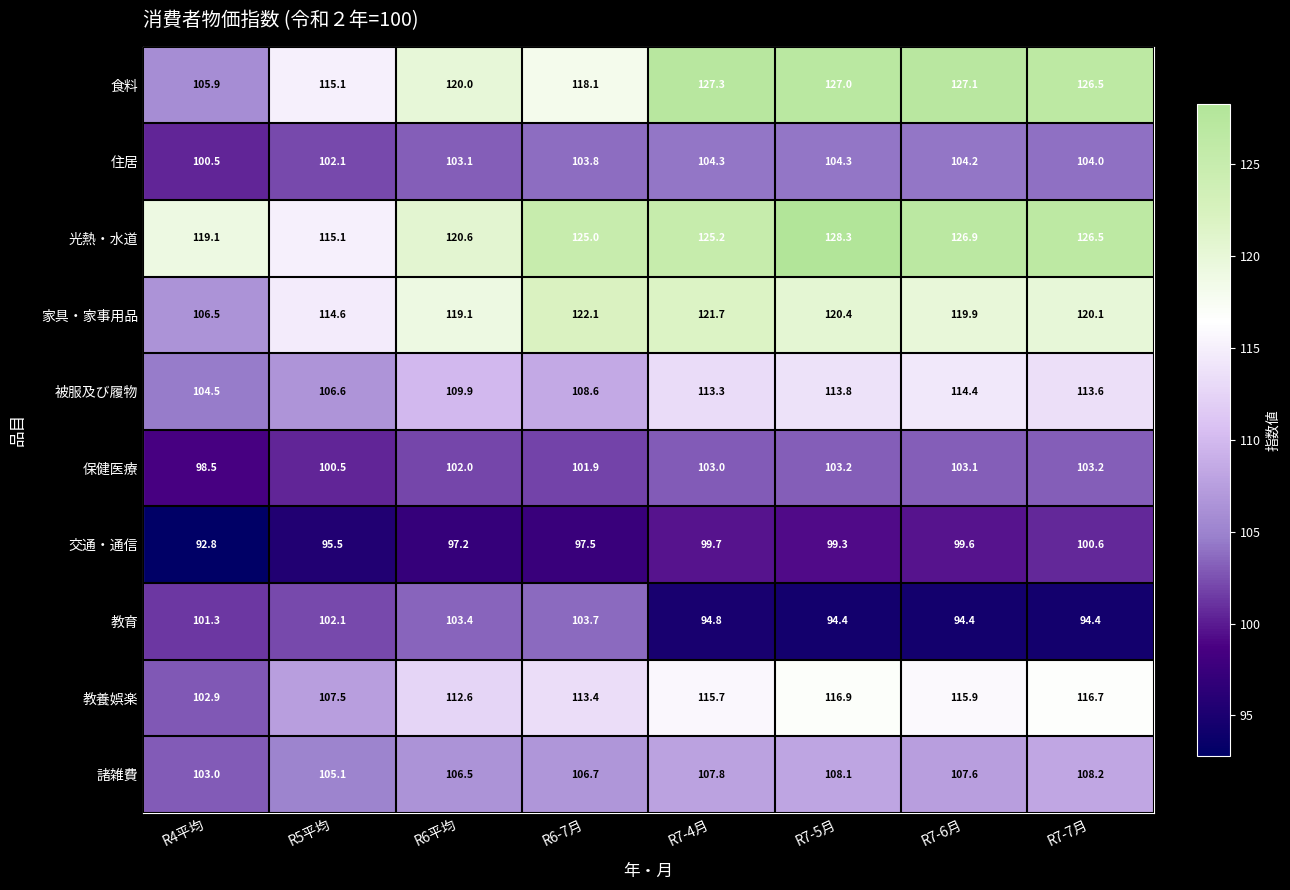

What is the difference between the highest and lowest values at R7-6月?

32.7